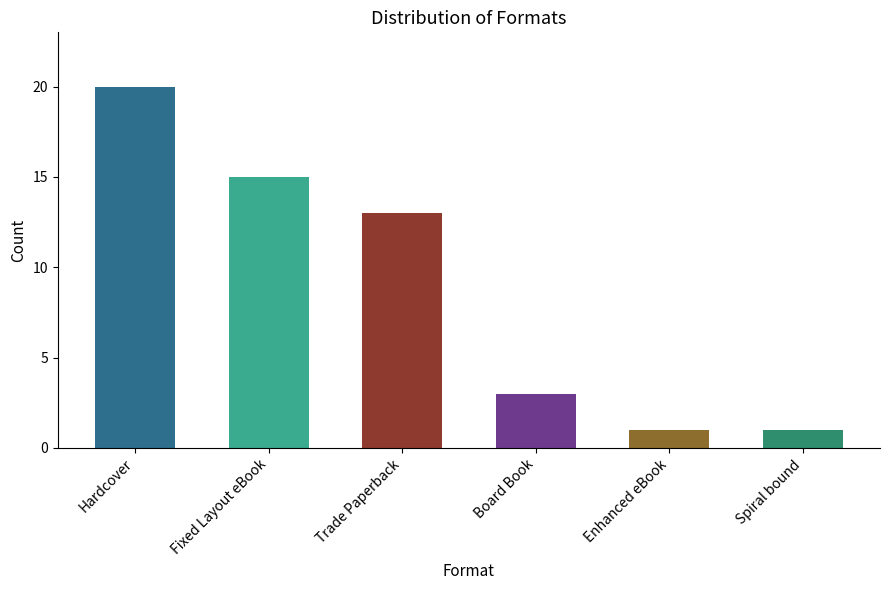

What is the difference between the maximum and minimum values?

19